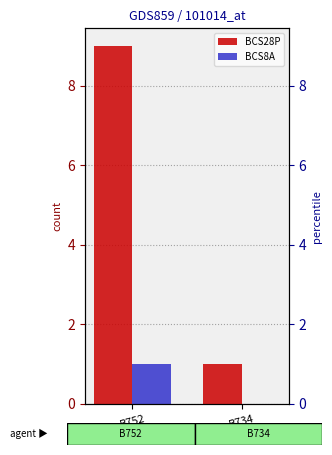

What is the spread (max minus min) of values at B734?

1